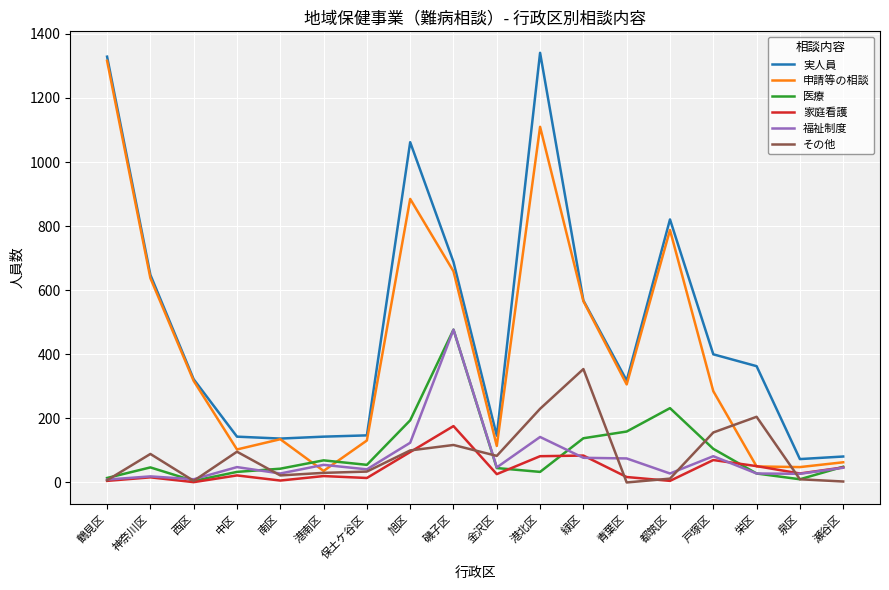

True or false: 実人員 and 家庭看護 cross at least once.

False